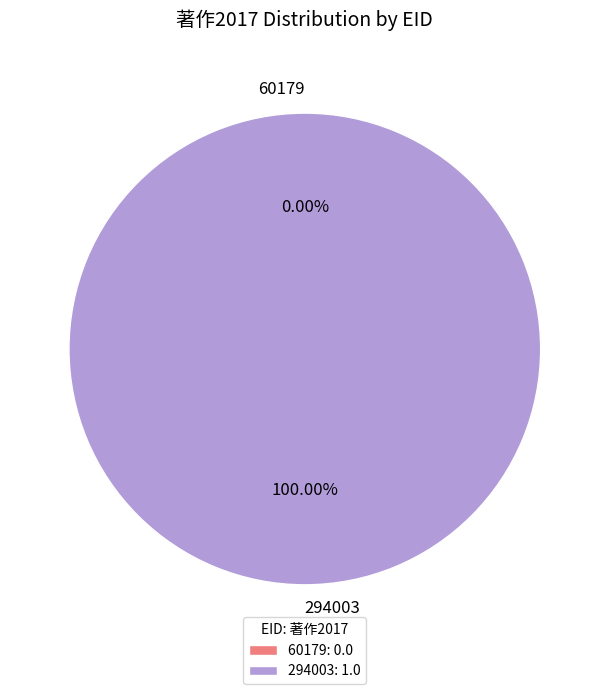

Which slice represents more than half of the pie?

294003